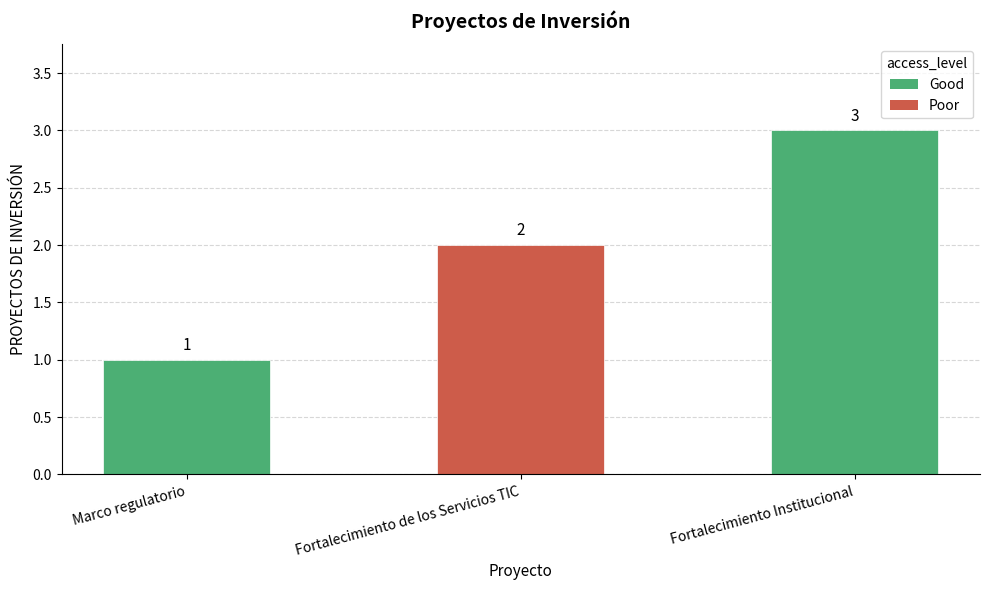

Which category has the highest value across all series?

Fortalecimiento Institucional